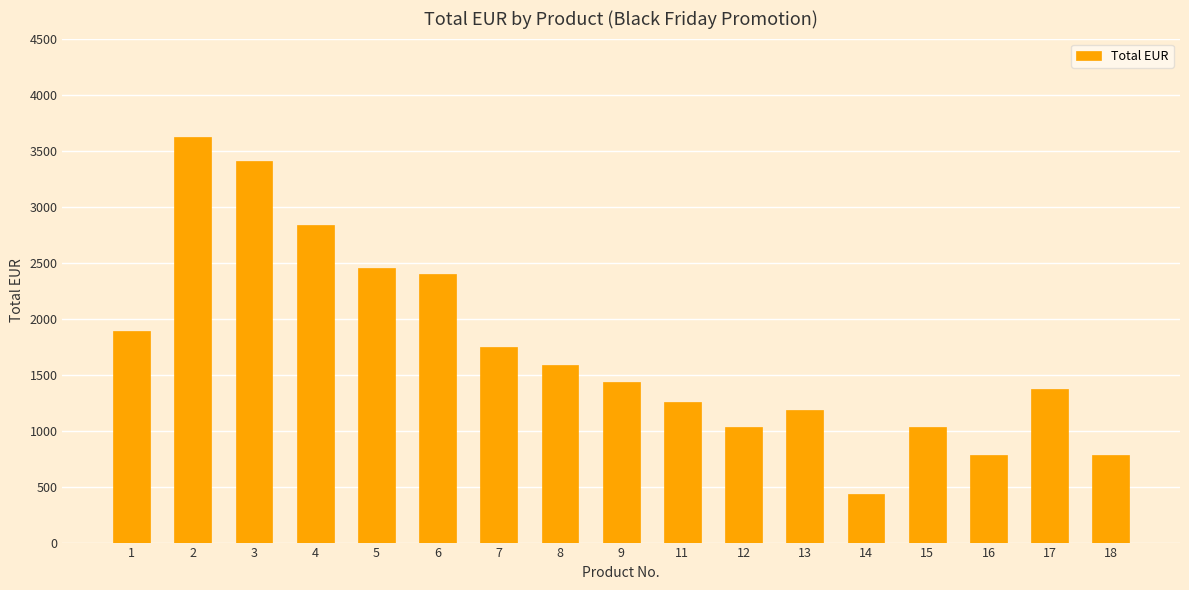

Where is the data nearest to the value 2027?

1